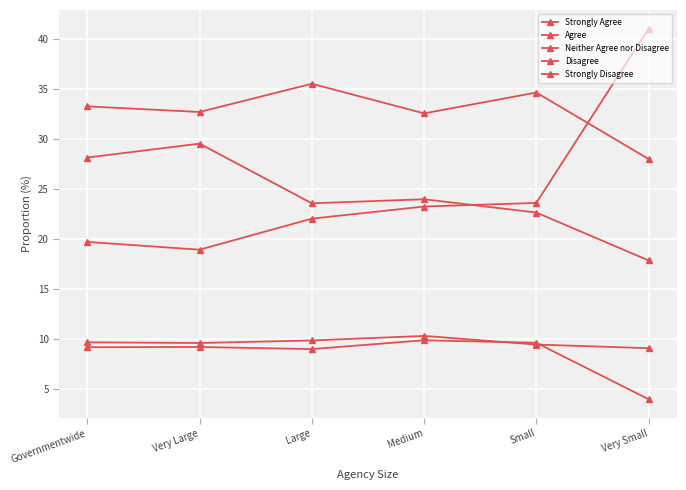

Where is Neither Agree nor Disagree nearest to the value 23?

Small